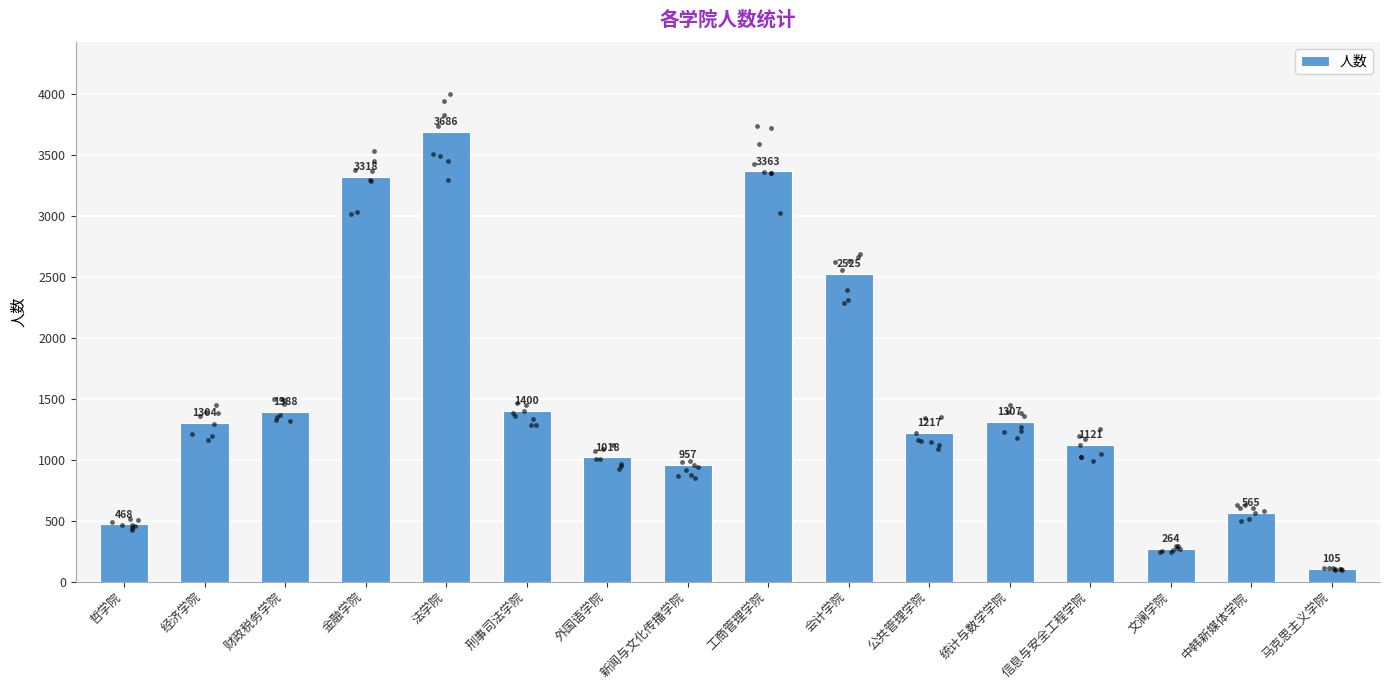

Which has a higher value, 会计学院 or 中韩新媒体学院?

会计学院